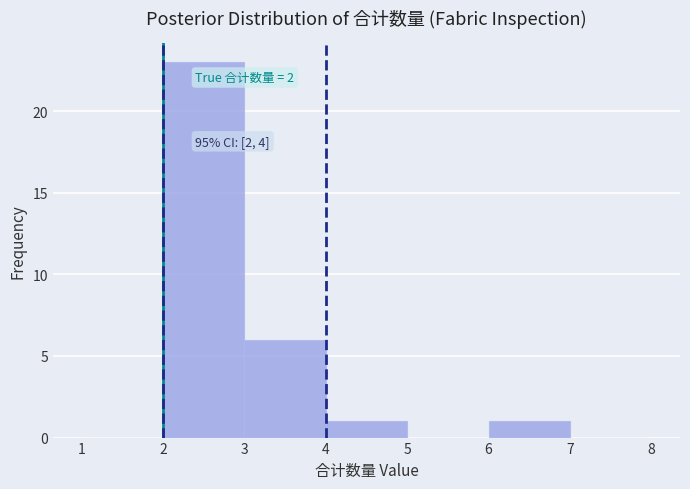

Over which range of the x-axis is the bar tallest?

2 to 3